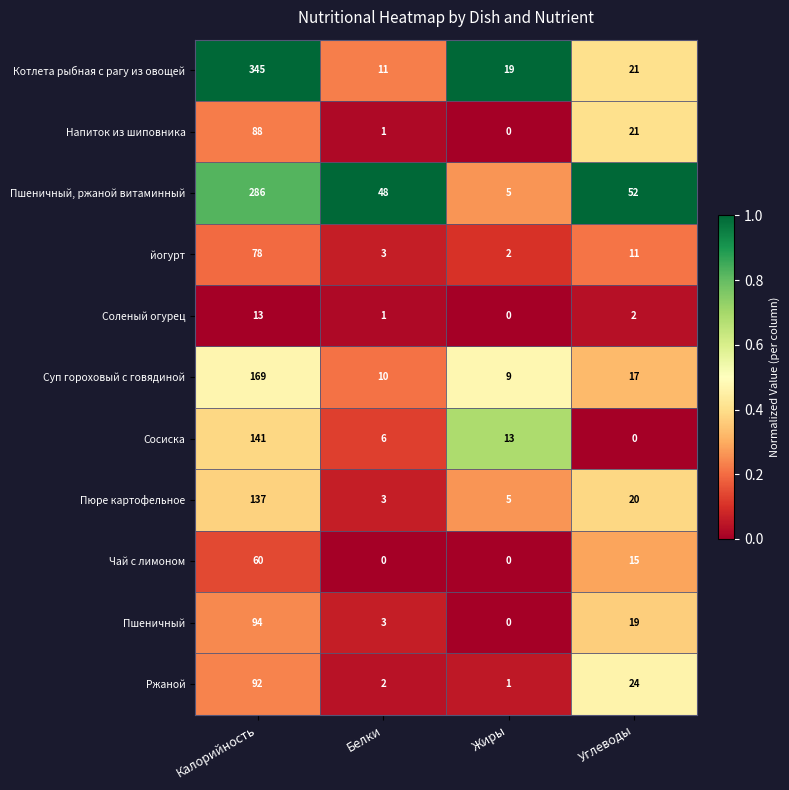

Which category has the highest value in the Сосиска series?

Калорийность